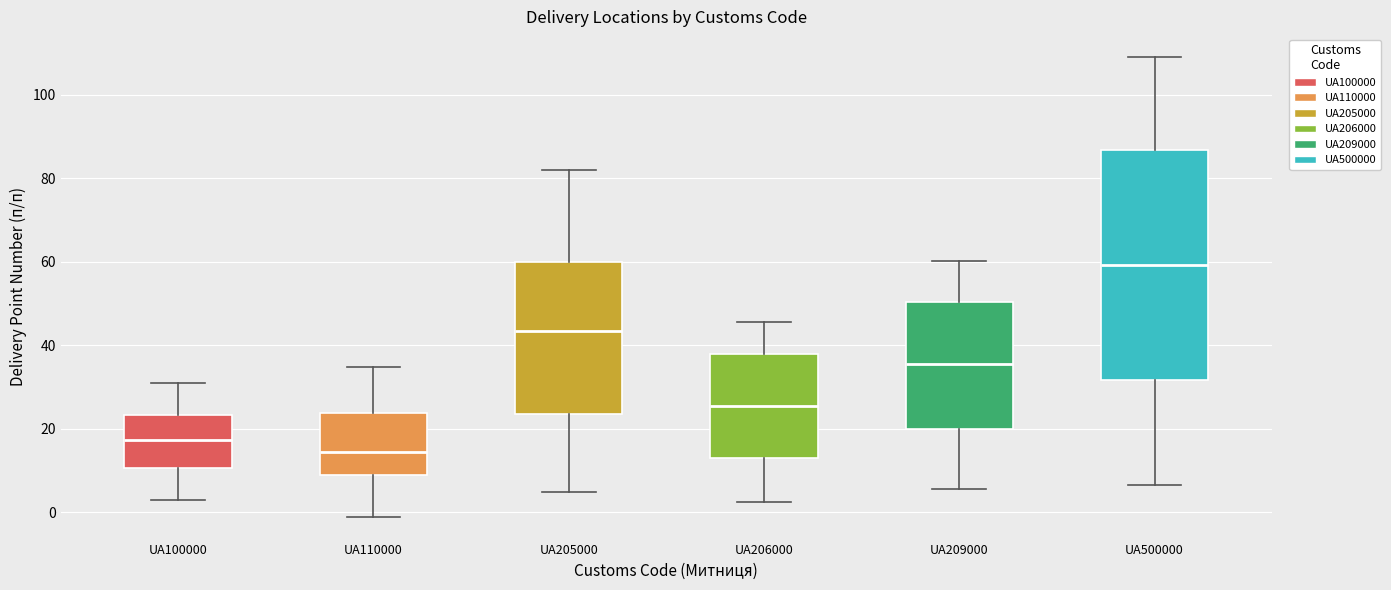

Reading left to right, read every box against the y-axis: the position of its median line, the range the box covers, and the ends of its whiskers. The values are not printed on the chart, so give them approximately, as read against the axis.

UA100000: median 18, box 10 to 24, whiskers 2 to 30
UA110000: median 14, box 8 to 24, whiskers -2 to 34
UA205000: median 44, box 24 to 60, whiskers 4 to 82
UA206000: median 26, box 14 to 38, whiskers 2 to 46
UA209000: median 36, box 20 to 50, whiskers 6 to 60
UA500000: median 60, box 32 to 86, whiskers 6 to 110